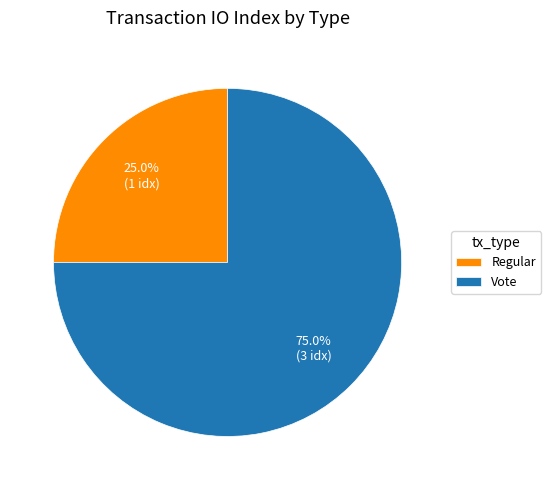

Which slice is the largest?

Vote